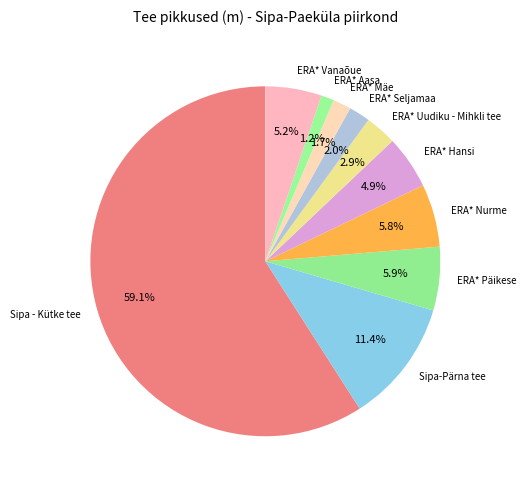

Does any single category account for the majority?

Yes